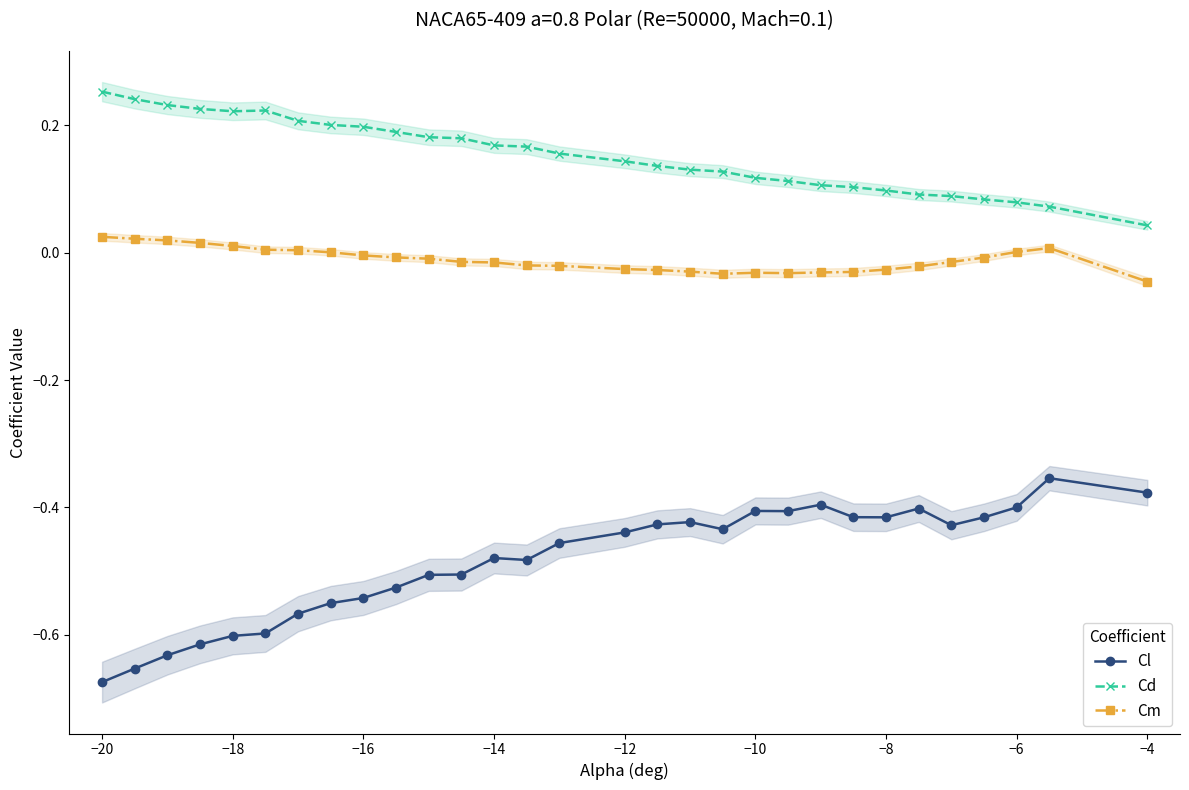

True or false: Cm has more than 0 interior local peaks.

True